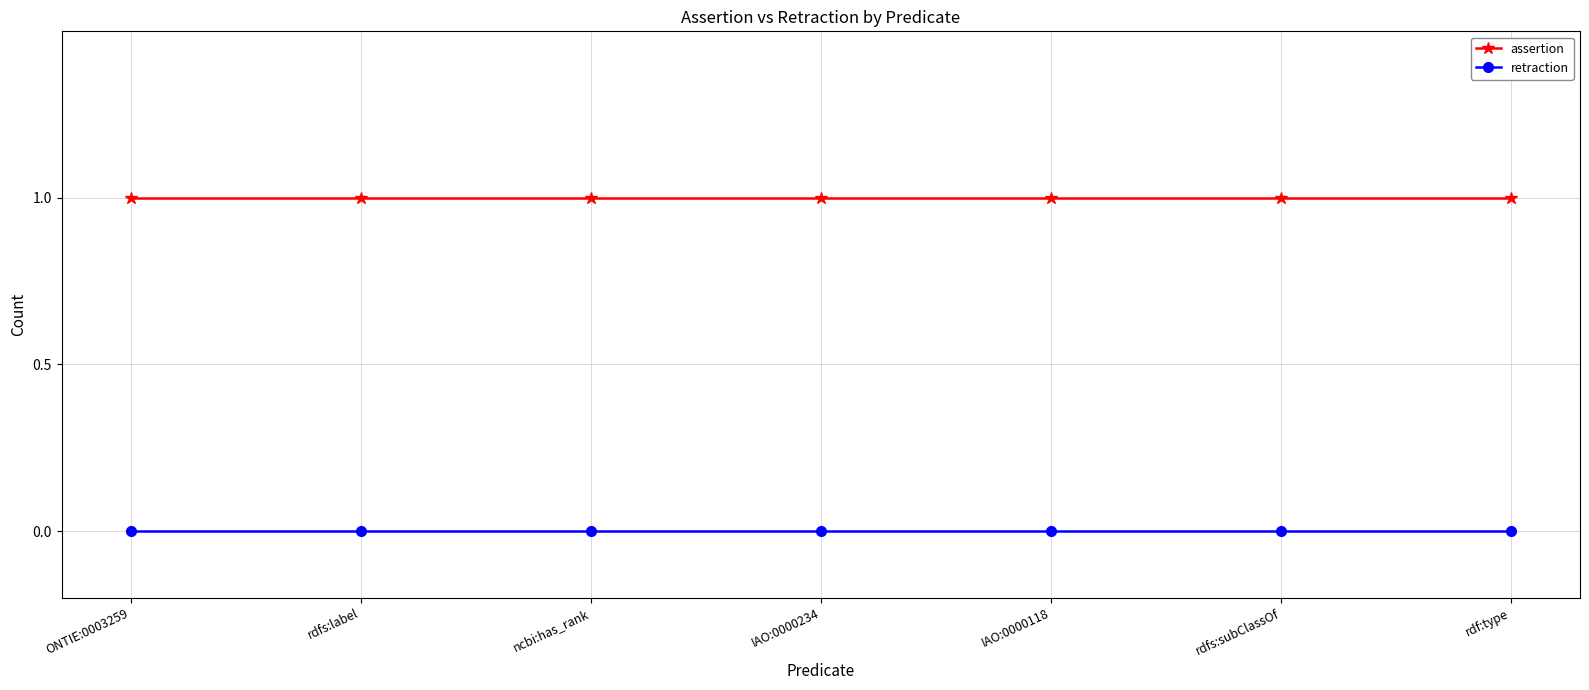

Is it true that retraction equals 0 at rdfs:subClassOf?

True